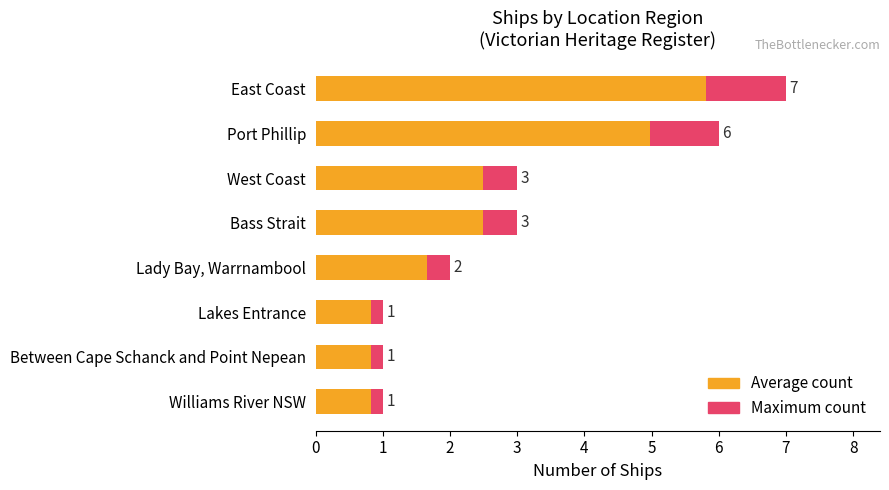

Is it true that Maximum count equals 0.6 at Lakes Entrance?

False